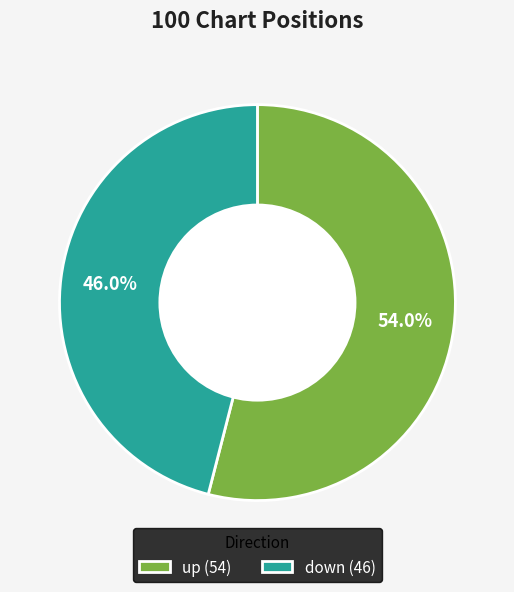

The down slice represents 46% of the pie. True or false?

True